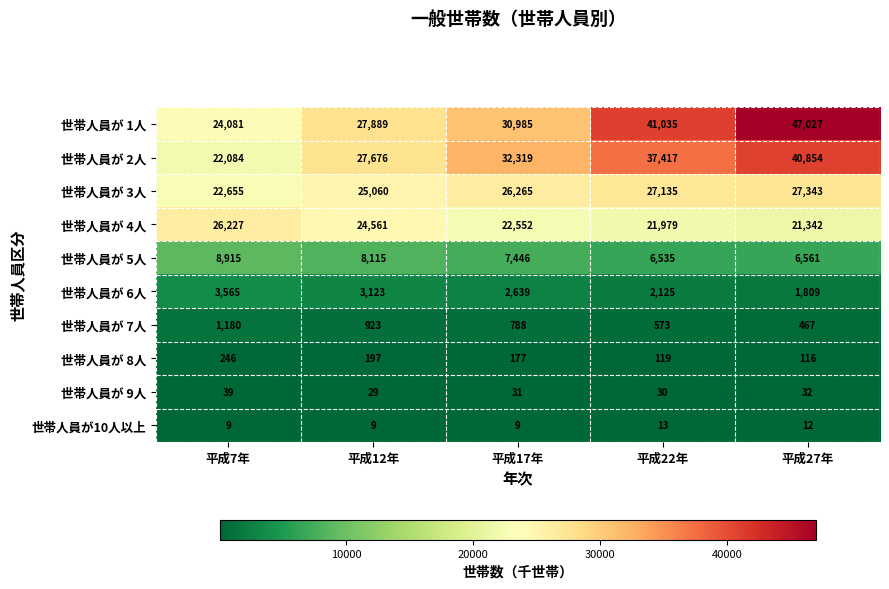

Which series has the largest total across all categories?

世帯人員が 1人